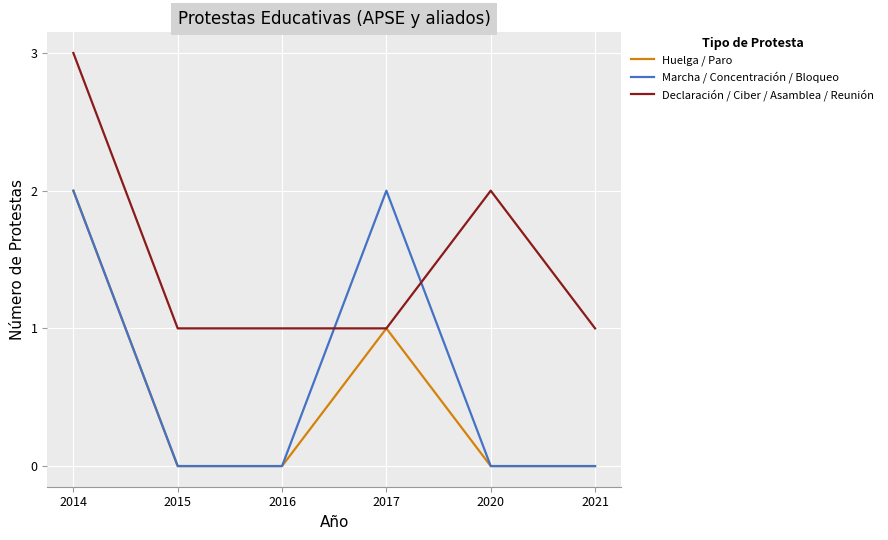

How many lines are shown in the chart?

3